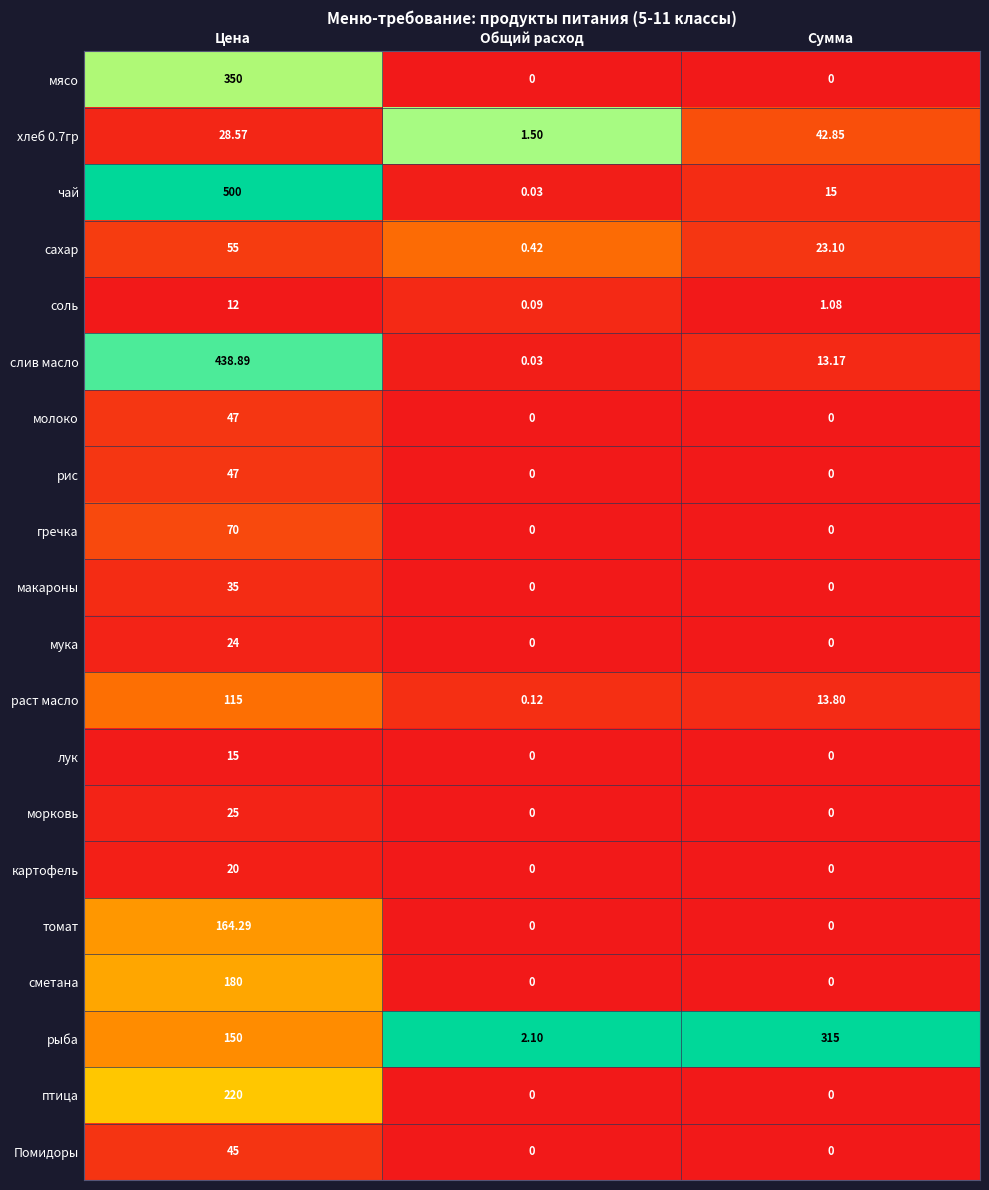

Is the value of соль at Сумма greater than the value of морковь at Цена?

No